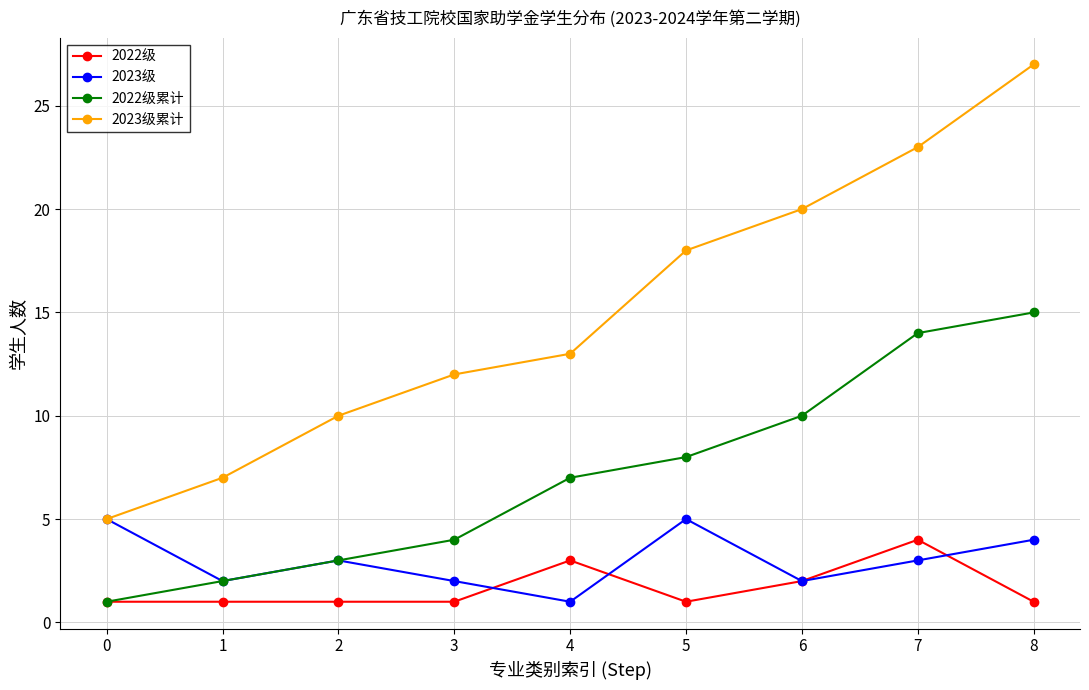

Where does the 2023级 series first go above 3?

0